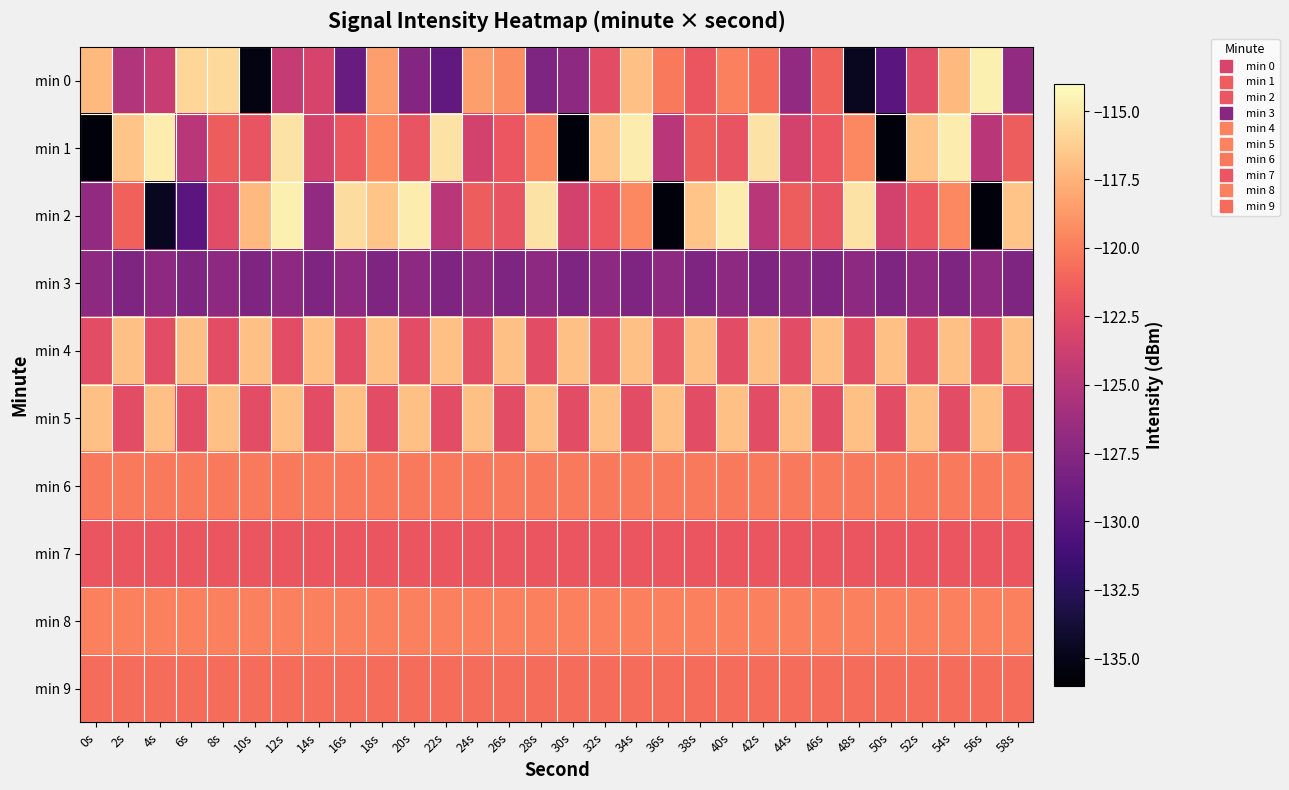

Reading left to right, what are all the values shown in this chart?

min 0: 0s=-117.2	2s=-125.2	4s=-124.1	6s=-115.9	8s=-115.7	10s=-135.3	12s=-124.2	14s=-123.2	16s=-129.1	18s=-118.5	20s=-127.6	22s=-129.5	24s=-118.4	26s=-119.2	28s=-127.9	30s=-127.1	32s=-122.5	34s=-116.9	36s=-120.1	38s=-121.9	40s=-119.8	42s=-120.8	44s=-127.0	46s=-121.3	48s=-134.7	50s=-129.9	52s=-122.6	54s=-117.2	56s=-114.7	58s=-126.9
min 1: 0s=-135.5	2s=-116.7	4s=-114.8	6s=-124.8	8s=-121.6	10s=-122.1	12s=-115.3	14s=-123.4	16s=-121.9	18s=-119.4	20s=-122.1	22s=-115.3	24s=-123.4	26s=-121.9	28s=-119.4	30s=-135.5	32s=-116.7	34s=-114.8	36s=-124.8	38s=-121.6	40s=-122.1	42s=-115.3	44s=-123.4	46s=-121.9	48s=-119.4	50s=-135.5	52s=-116.7	54s=-114.8	56s=-124.8	58s=-121.6
min 2: 0s=-127.0	2s=-121.3	4s=-134.7	6s=-129.9	8s=-122.6	10s=-117.2	12s=-114.7	14s=-126.9	16s=-115.5	18s=-116.7	20s=-114.8	22s=-124.8	24s=-121.6	26s=-122.1	28s=-115.3	30s=-123.4	32s=-121.9	34s=-119.4	36s=-135.5	38s=-116.7	40s=-114.8	42s=-124.8	44s=-121.6	46s=-122.1	48s=-115.3	50s=-123.4	52s=-121.9	54s=-119.4	56s=-135.5	58s=-116.7
min 3: 0s=-127.1	2s=-127.9	4s=-127.1	6s=-127.9	8s=-127.1	10s=-127.9	12s=-127.1	14s=-127.9	16s=-127.1	18s=-127.9	20s=-127.1	22s=-127.9	24s=-127.1	26s=-127.9	28s=-127.1	30s=-127.9	32s=-127.1	34s=-127.9	36s=-127.1	38s=-127.9	40s=-127.1	42s=-127.9	44s=-127.1	46s=-127.9	48s=-127.1	50s=-127.9	52s=-127.1	54s=-127.9	56s=-127.1	58s=-127.9
min 4: 0s=-122.5	2s=-116.9	4s=-122.5	6s=-116.9	8s=-122.5	10s=-116.9	12s=-122.5	14s=-116.9	16s=-122.5	18s=-116.9	20s=-122.5	22s=-116.9	24s=-122.5	26s=-116.9	28s=-122.5	30s=-116.9	32s=-122.5	34s=-116.9	36s=-122.5	38s=-116.9	40s=-122.5	42s=-116.9	44s=-122.5	46s=-116.9	48s=-122.5	50s=-116.9	52s=-122.5	54s=-116.9	56s=-122.5	58s=-116.9
min 5: 0s=-116.9	2s=-122.5	4s=-116.9	6s=-122.5	8s=-116.9	10s=-122.5	12s=-116.9	14s=-122.5	16s=-116.9	18s=-122.5	20s=-116.9	22s=-122.5	24s=-116.9	26s=-122.5	28s=-116.9	30s=-122.5	32s=-116.9	34s=-122.5	36s=-116.9	38s=-122.5	40s=-116.9	42s=-122.5	44s=-116.9	46s=-122.5	48s=-116.9	50s=-122.5	52s=-116.9	54s=-122.5	56s=-116.9	58s=-122.5
min 6: 0s=-120.1	2s=-120.1	4s=-120.1	6s=-120.1	8s=-120.1	10s=-120.1	12s=-120.1	14s=-120.1	16s=-120.1	18s=-120.1	20s=-120.1	22s=-120.1	24s=-120.1	26s=-120.1	28s=-120.1	30s=-120.1	32s=-120.1	34s=-120.1	36s=-120.1	38s=-120.1	40s=-120.1	42s=-120.1	44s=-120.1	46s=-120.1	48s=-120.1	50s=-120.1	52s=-120.1	54s=-120.1	56s=-120.1	58s=-120.1
min 7: 0s=-121.9	2s=-121.9	4s=-121.9	6s=-121.9	8s=-121.9	10s=-121.9	12s=-121.9	14s=-121.9	16s=-121.9	18s=-121.9	20s=-121.9	22s=-121.9	24s=-121.9	26s=-121.9	28s=-121.9	30s=-121.9	32s=-121.9	34s=-121.9	36s=-121.9	38s=-121.9	40s=-121.9	42s=-121.9	44s=-121.9	46s=-121.9	48s=-121.9	50s=-121.9	52s=-121.9	54s=-121.9	56s=-121.9	58s=-121.9
min 8: 0s=-119.8	2s=-119.8	4s=-119.8	6s=-119.8	8s=-119.8	10s=-119.8	12s=-119.8	14s=-119.8	16s=-119.8	18s=-119.8	20s=-119.8	22s=-119.8	24s=-119.8	26s=-119.8	28s=-119.8	30s=-119.8	32s=-119.8	34s=-119.8	36s=-119.8	38s=-119.8	40s=-119.8	42s=-119.8	44s=-119.8	46s=-119.8	48s=-119.8	50s=-119.8	52s=-119.8	54s=-119.8	56s=-119.8	58s=-119.8
min 9: 0s=-120.8	2s=-120.8	4s=-120.8	6s=-120.8	8s=-120.8	10s=-120.8	12s=-120.8	14s=-120.8	16s=-120.8	18s=-120.8	20s=-120.8	22s=-120.8	24s=-120.8	26s=-120.8	28s=-120.8	30s=-120.8	32s=-120.8	34s=-120.8	36s=-120.8	38s=-120.8	40s=-120.8	42s=-120.8	44s=-120.8	46s=-120.8	48s=-120.8	50s=-120.8	52s=-120.8	54s=-120.8	56s=-120.8	58s=-120.8